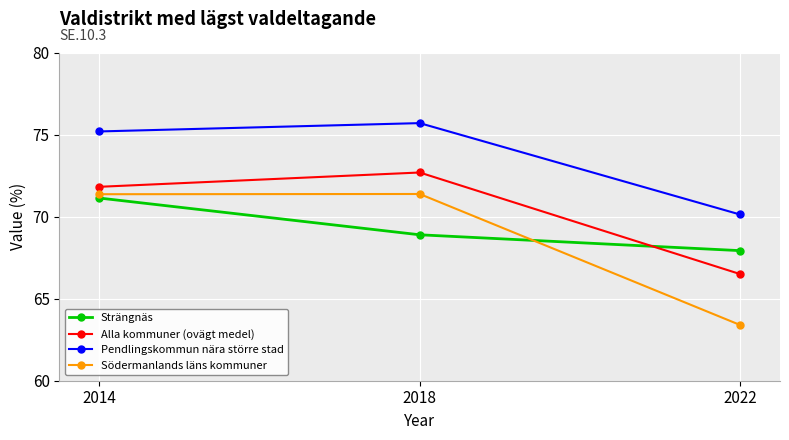

Does the chart display data point markers on the line(s)?

Yes